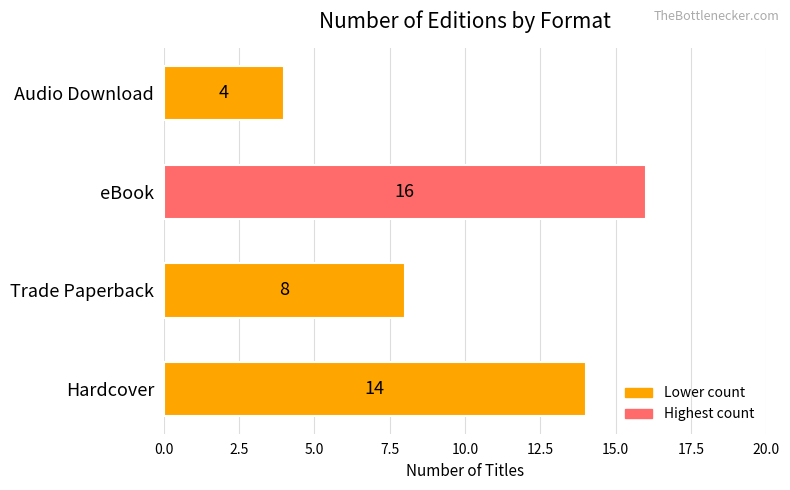

Rank the categories by value from lowest to highest.

Audio Download, Trade Paperback, Hardcover, eBook